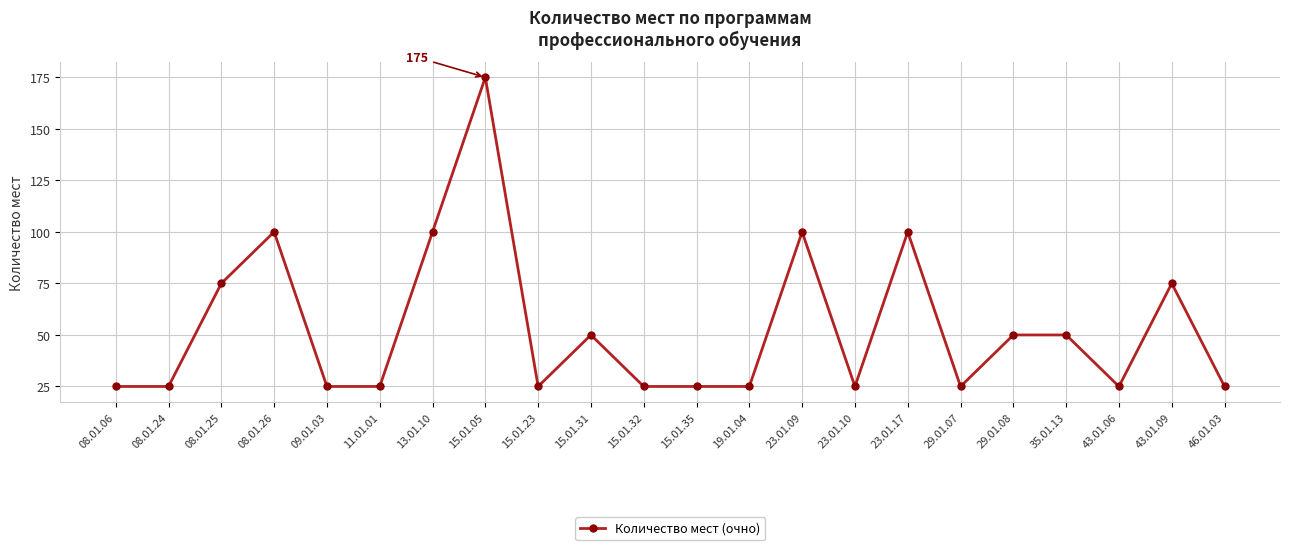

Approximately how many times larger is the value at 43.01.06 compared to 29.01.08?

0.5